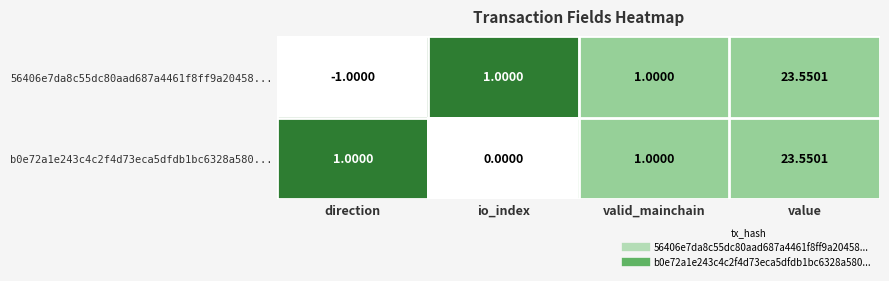

How many series are shown in this chart?

2